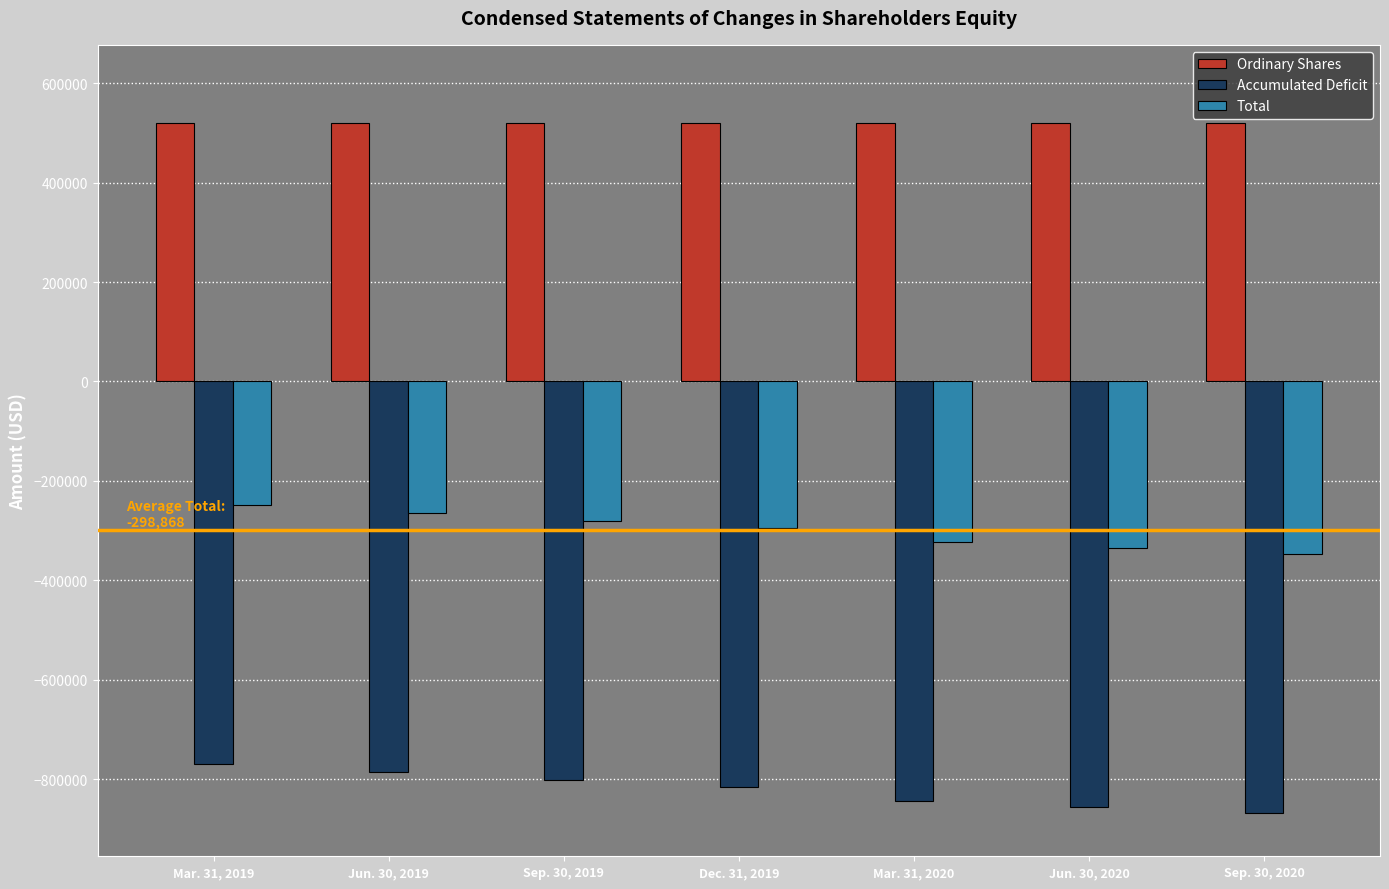

The value of Accumulated Deficit at Mar. 31, 2019 is -526581. True or false?

False